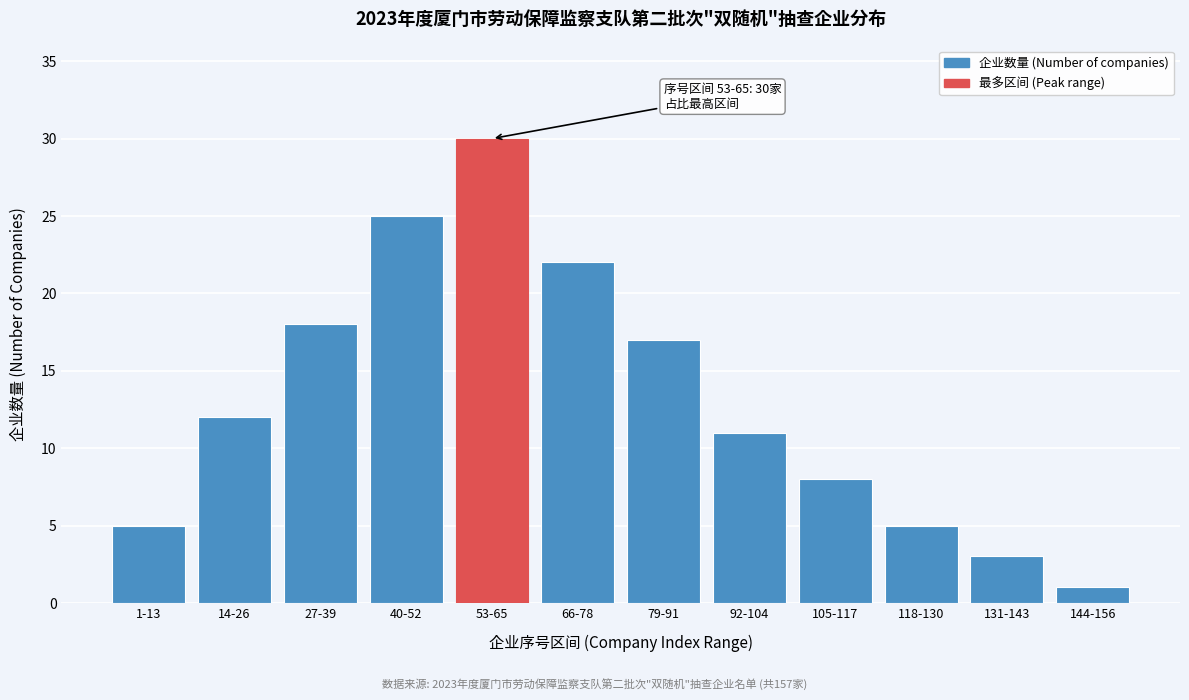

Reading right to left, transcribe all the data shown in this chart.

144-156=1	131-143=3	118-130=5	105-117=8	92-104=11	79-91=17	66-78=22	53-65=30	40-52=25	27-39=18	14-26=12	1-13=5